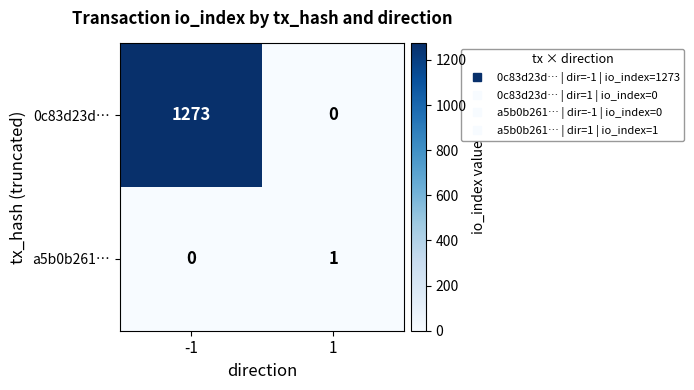

At how many categories does at least one series exceed 1053?

1